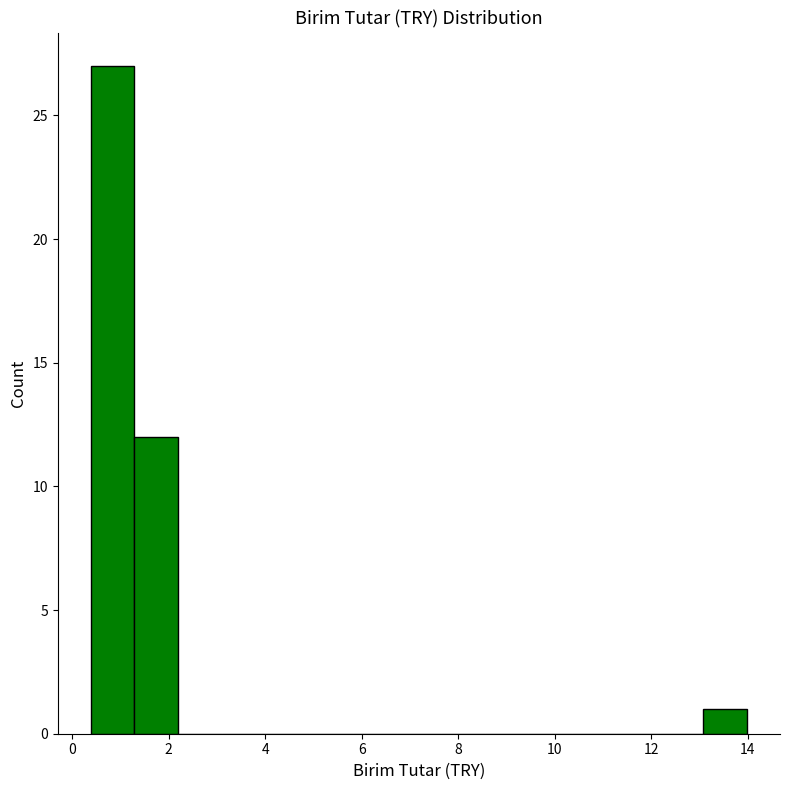

What is the height of the bar covering 1.2 to 2.2 on the x-axis? Neither the bar edges nor the heights are printed on the chart, so give them approximately, as read against the axes.

12